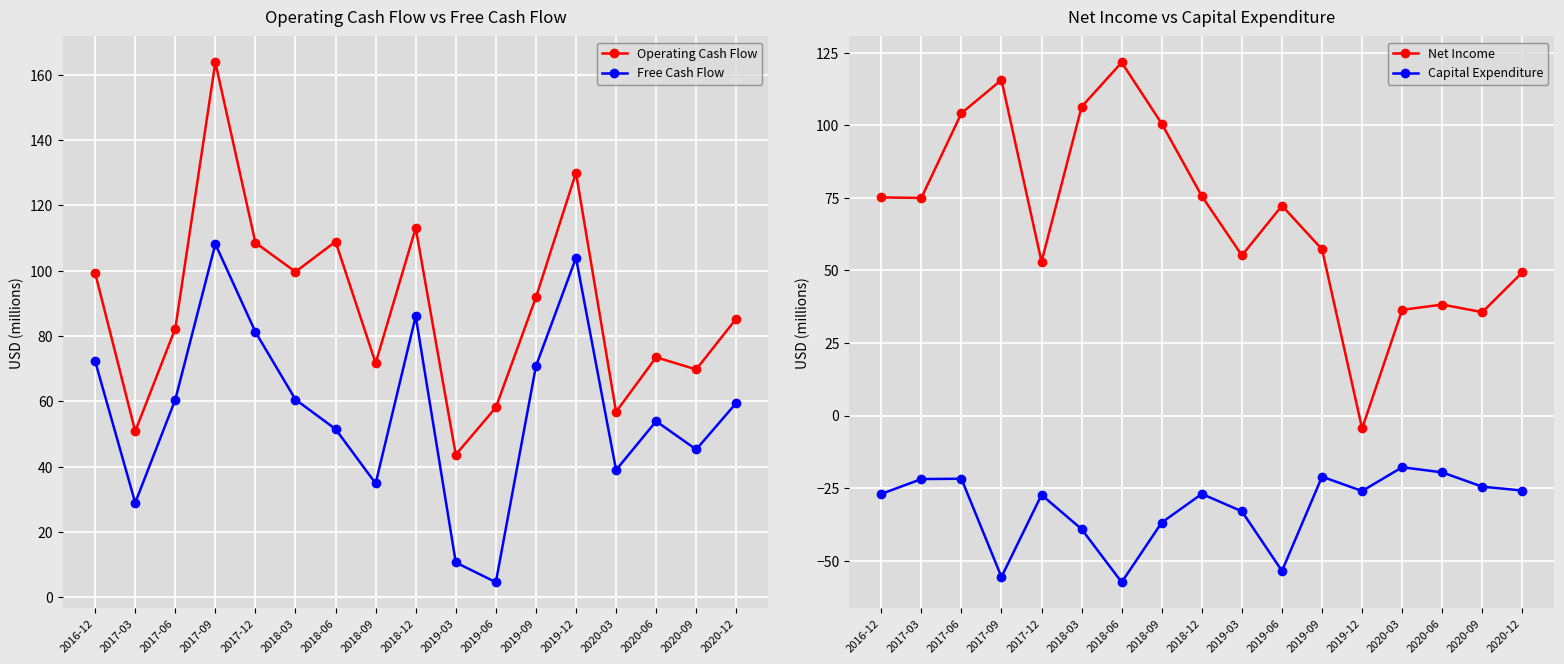

At 2017-03, list the series in order from largest to smallest.

Net Income, Operating Cash Flow, Free Cash Flow, Capital Expenditure